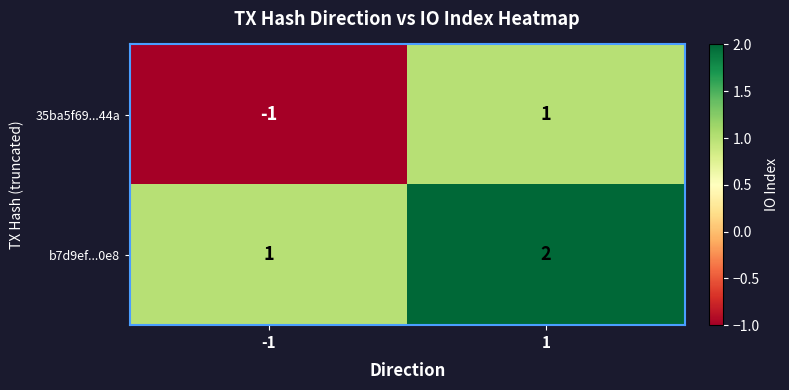

What is the sum of all b7d9ef...0e8 values?

3